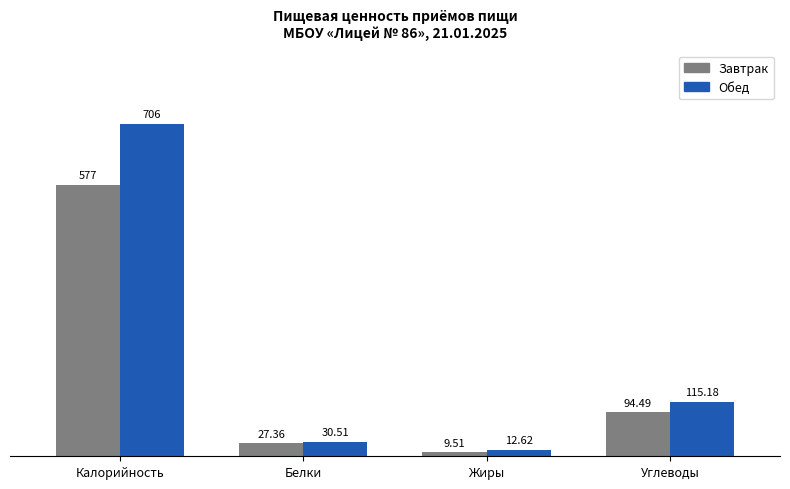

At which category is the sum across all series the highest?

Калорийность